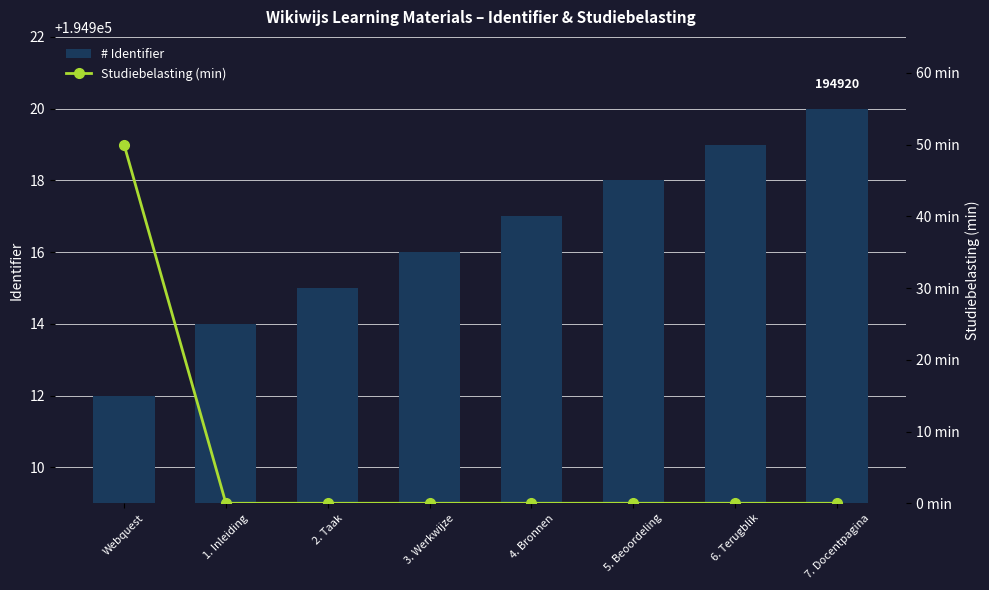

Between Webquest and 5. Beoordeling, which is larger?

5. Beoordeling